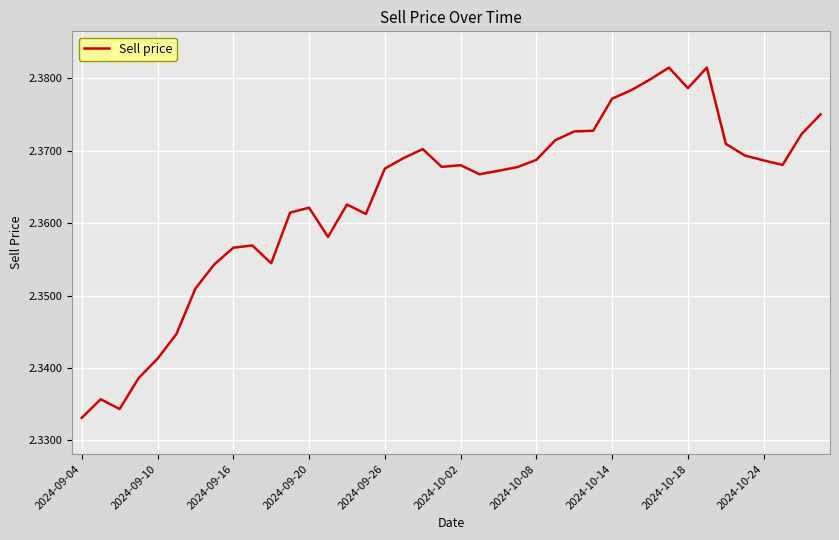

How many points are lower than both their immediate neighbors (excluding endpoints)?

8